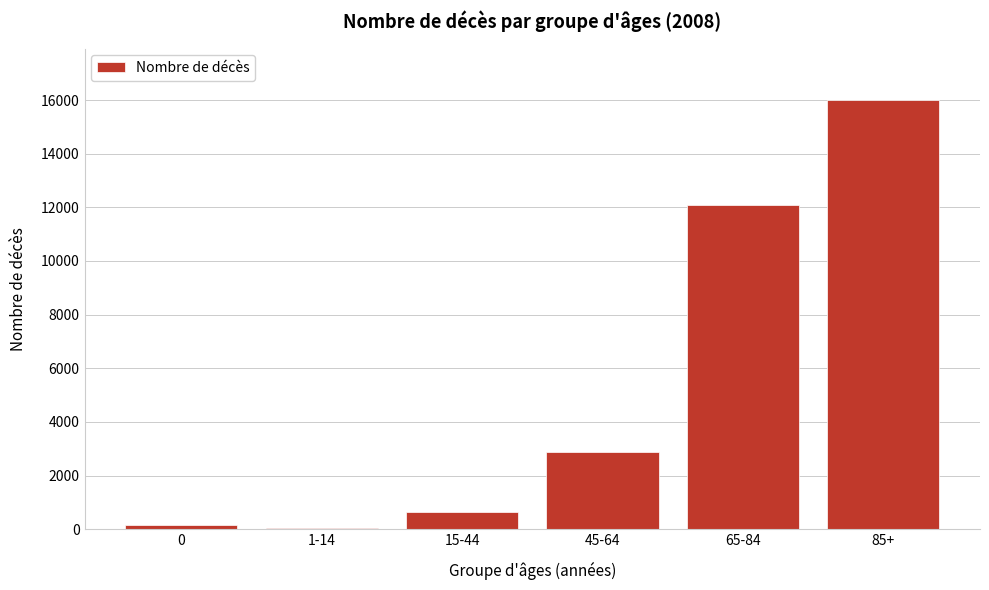

Reading left to right, extract all data points from this chart.

0=139	1-14=41	15-44=626	45-64=2869	65-84=12084	85+=16000